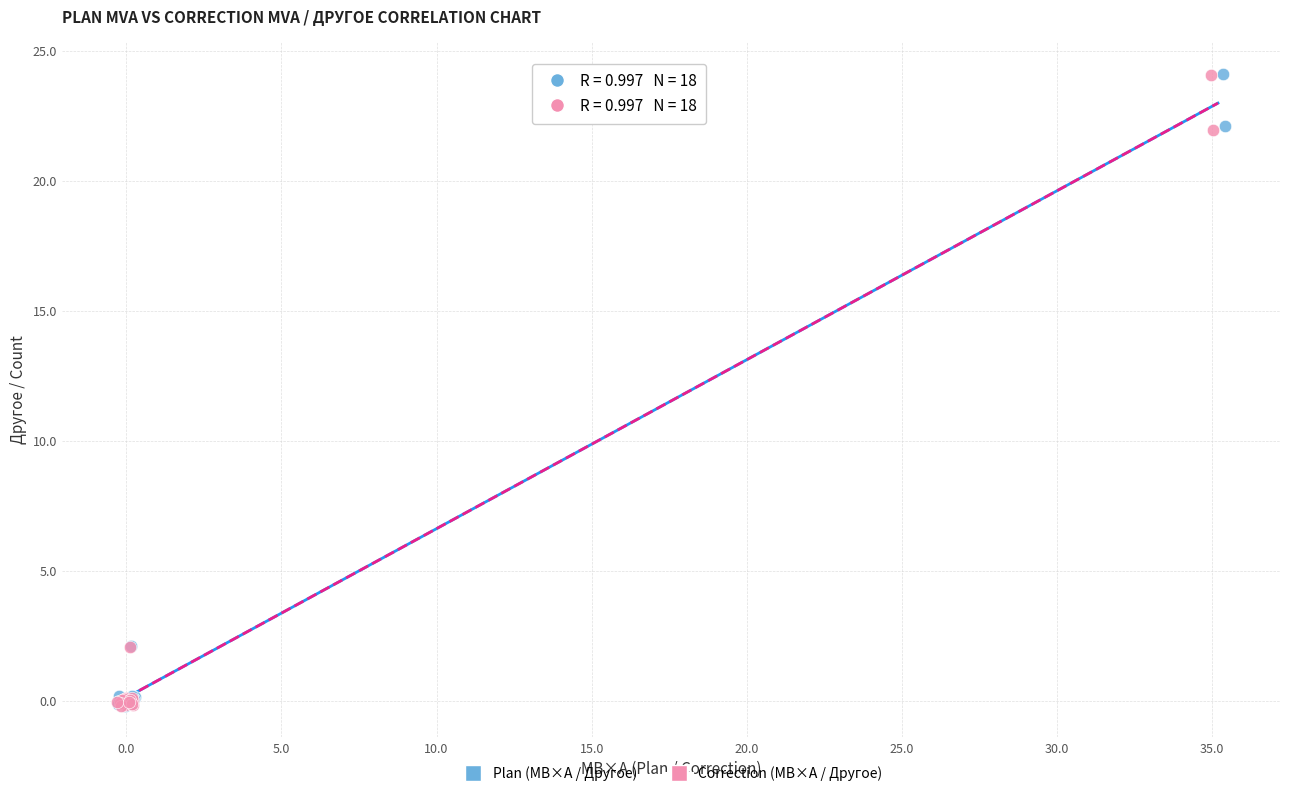

What are all the series names shown in the legend?

Plan (МВ×А / Другое), Correction (МВ×А / Другое)